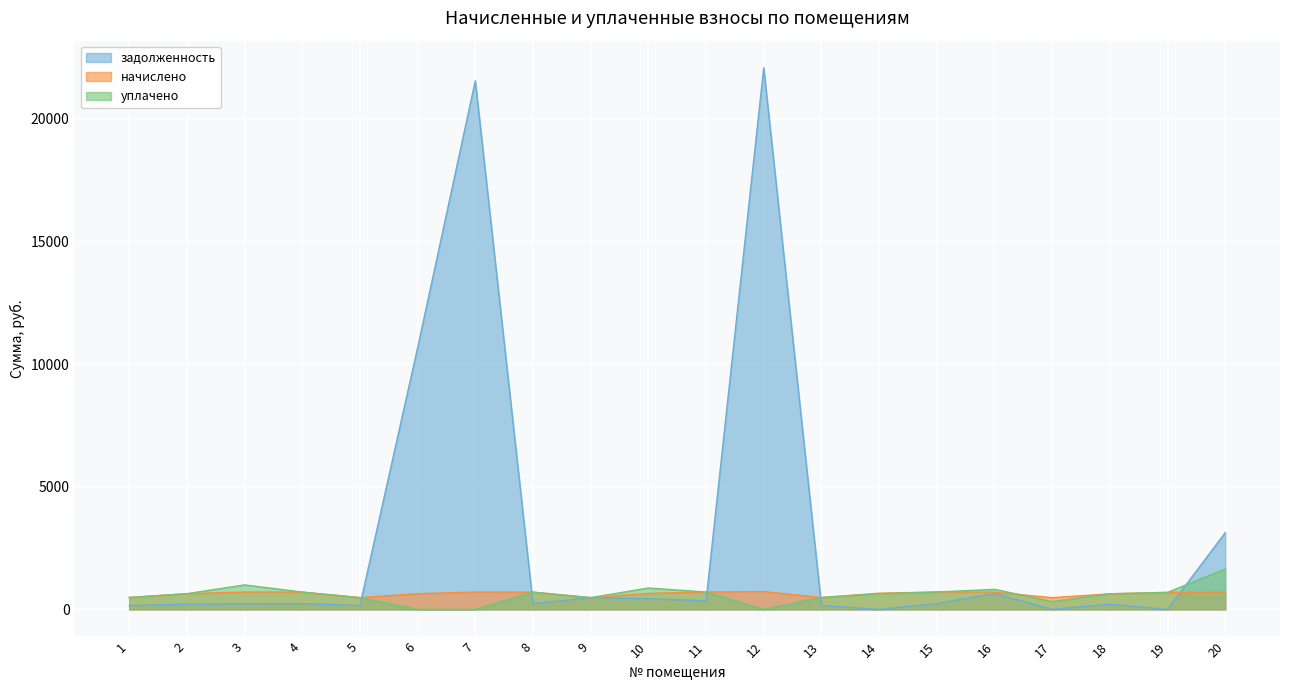

Which category has the lowest value in the уплачено series?

6